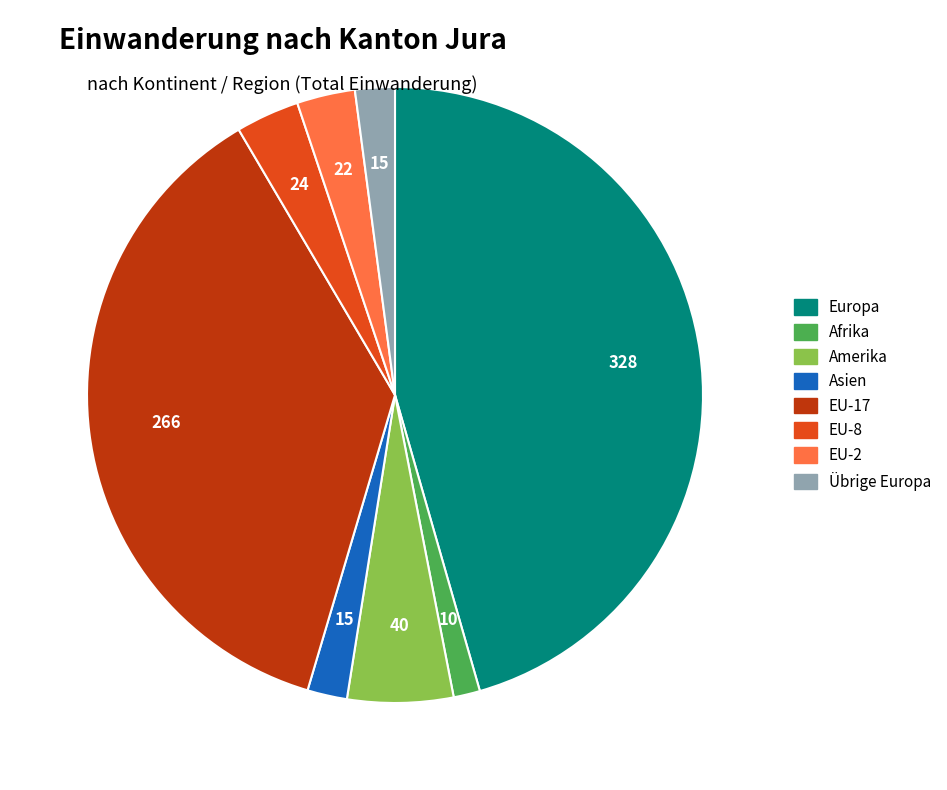

Does any single category account for the majority?

No